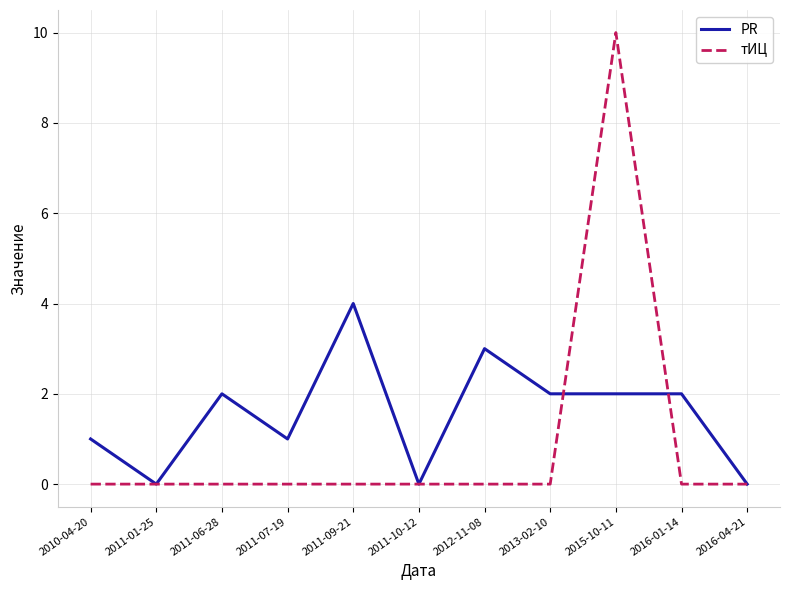

Which category has the highest value in the тИЦ series?

2015-10-11